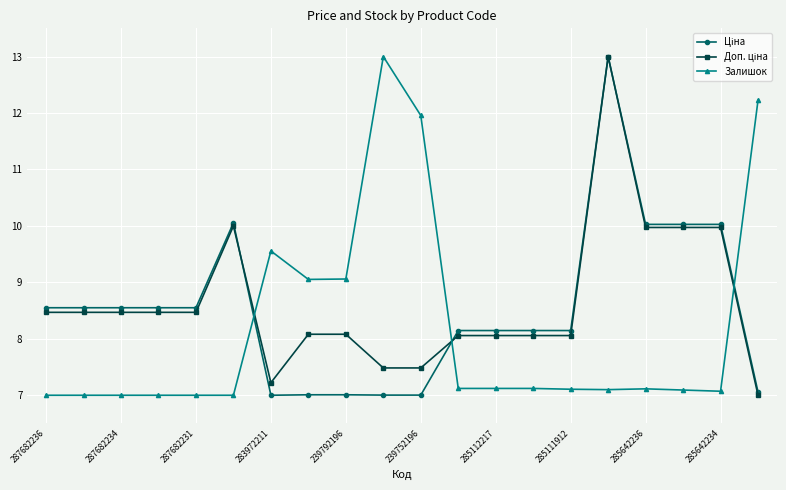

What is the smallest value displayed?

7.0